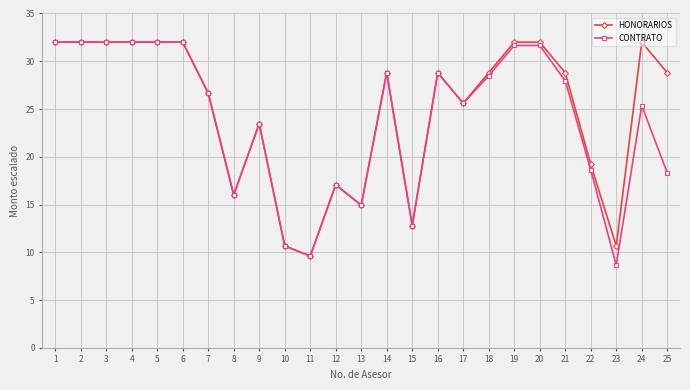

How many data points in CONTRATO are less than 26?

12